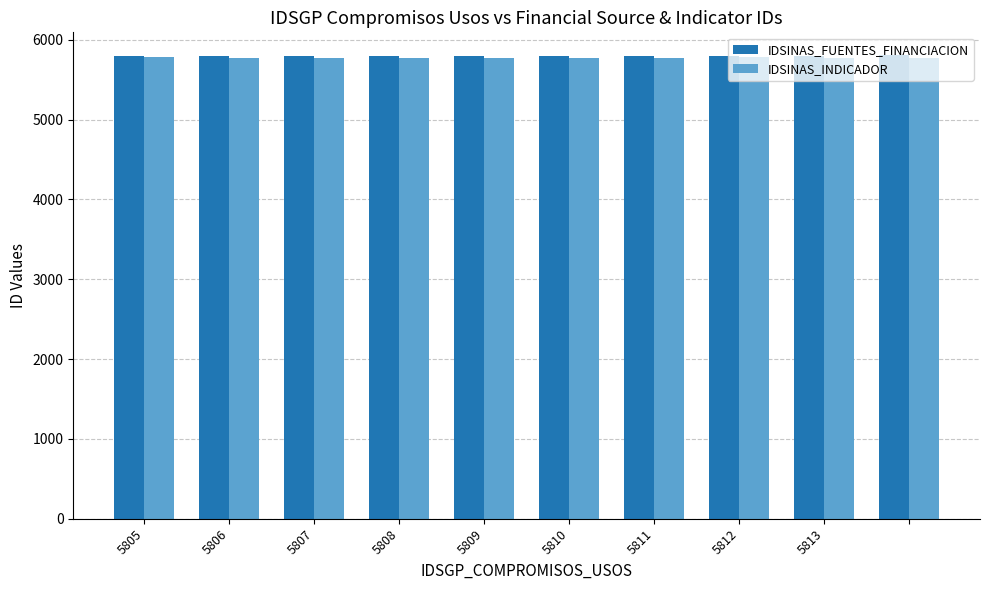

What is the average value of the IDSINAS_INDICADOR series?

5773